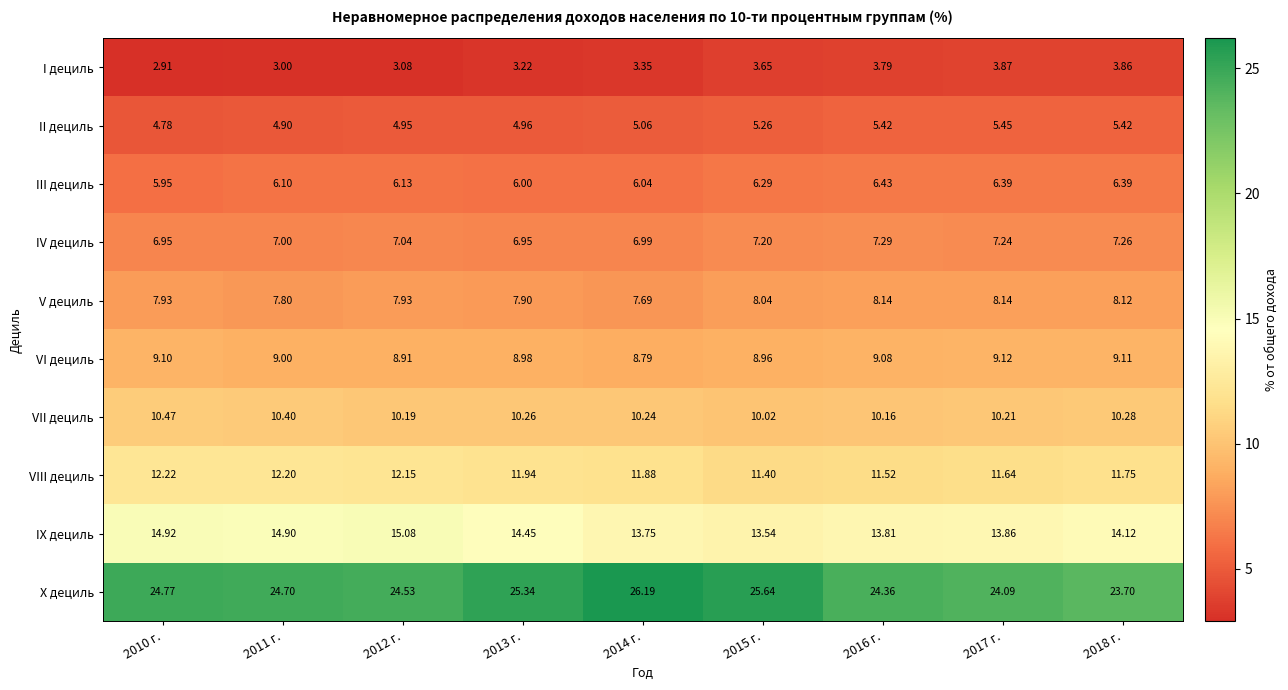

Is the value of IX дециль at 2017 г. greater than the value of VIII дециль at 2014 г.?

Yes